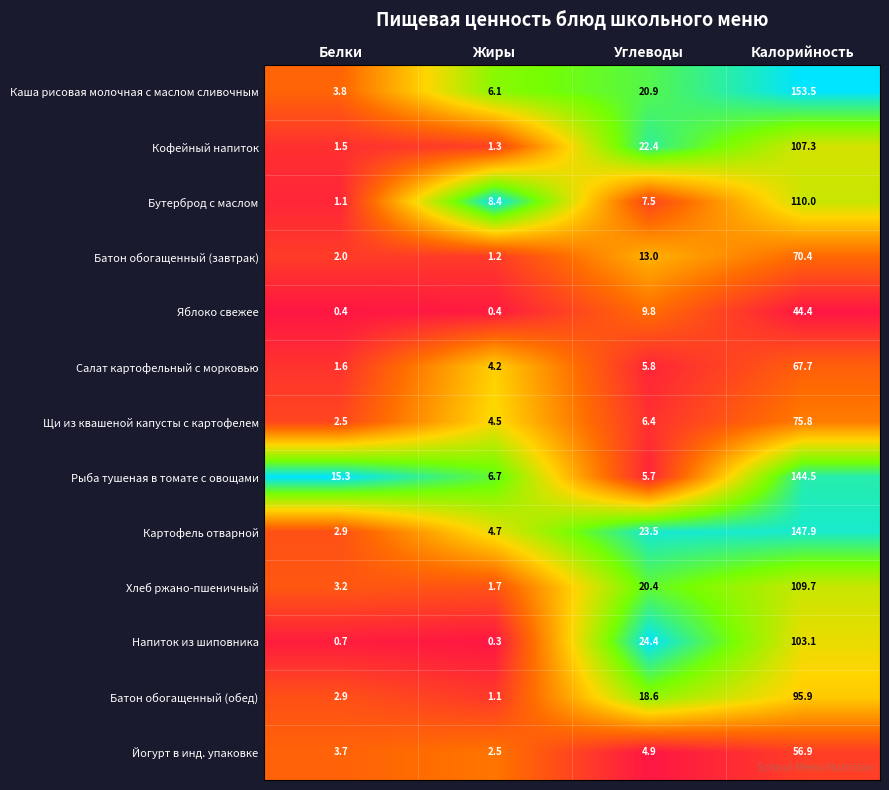

The Йогурт в инд. упаковке series shows 97.0 at Калорийность. True or false?

False